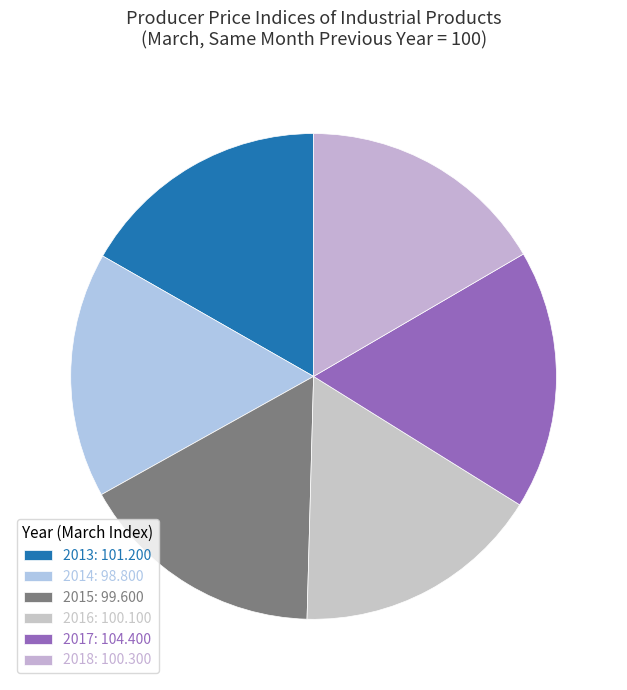

Does any single category account for the majority?

No